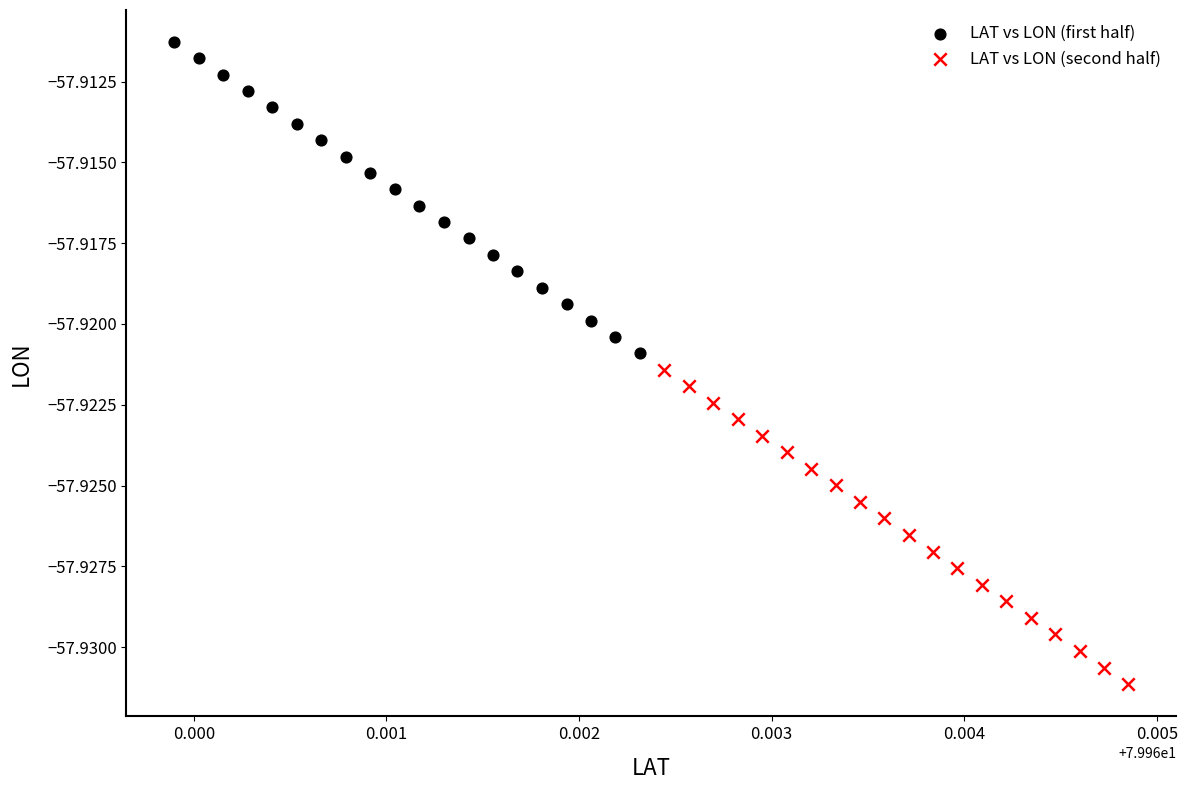

Which series has the largest Y range (max minus min)?

LAT vs LON (second half)